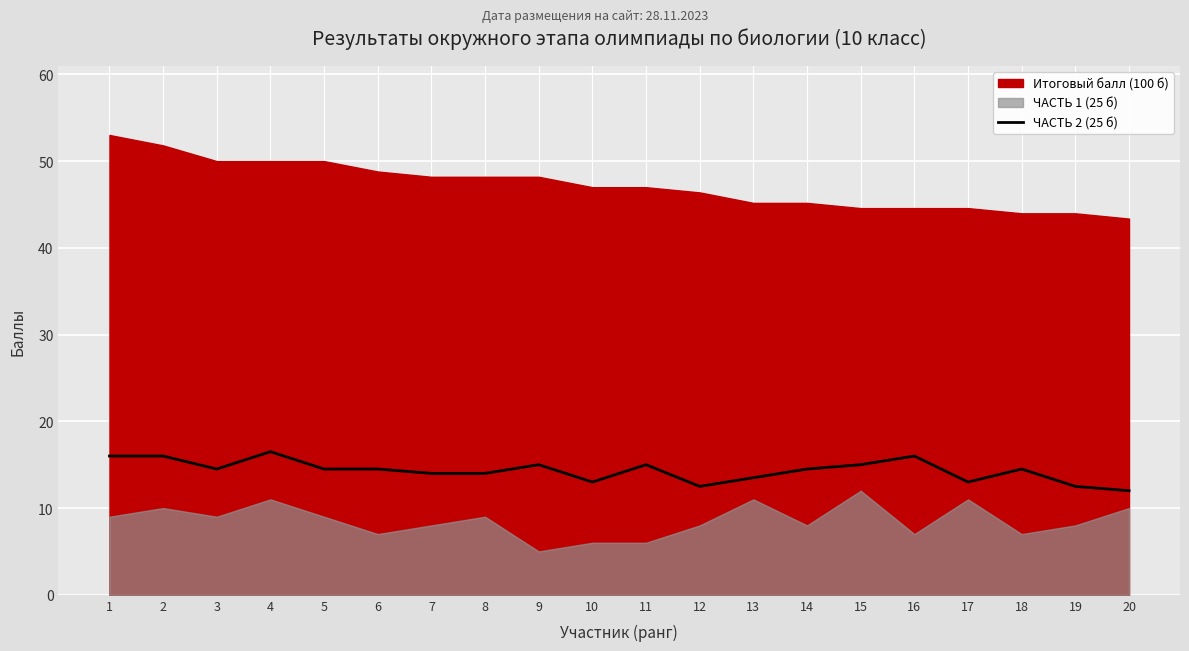

What is the maximum value for ЧАСТЬ 2 (25 б)?

16.5